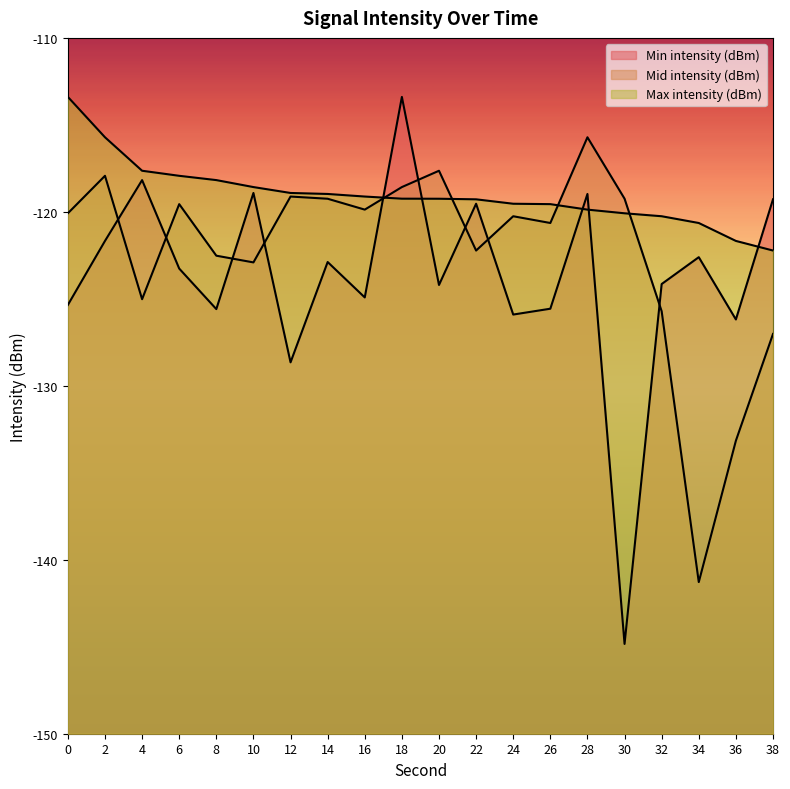

Rank the categories by Mid intensity (dBm) value from lowest to highest.

34, 36, 38, 32, 4, 10, 8, 22, 26, 24, 0, 16, 6, 14, 30, 12, 18, 2, 20, 28